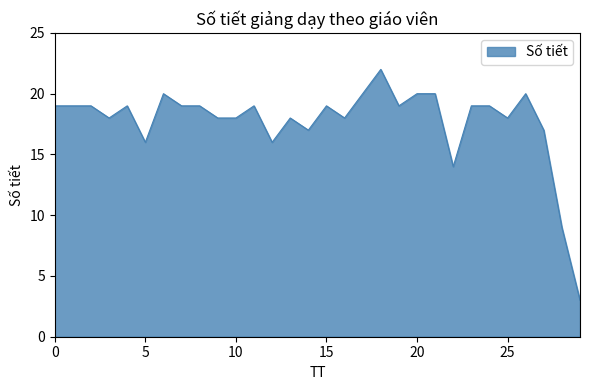

What is the smallest value displayed?

3